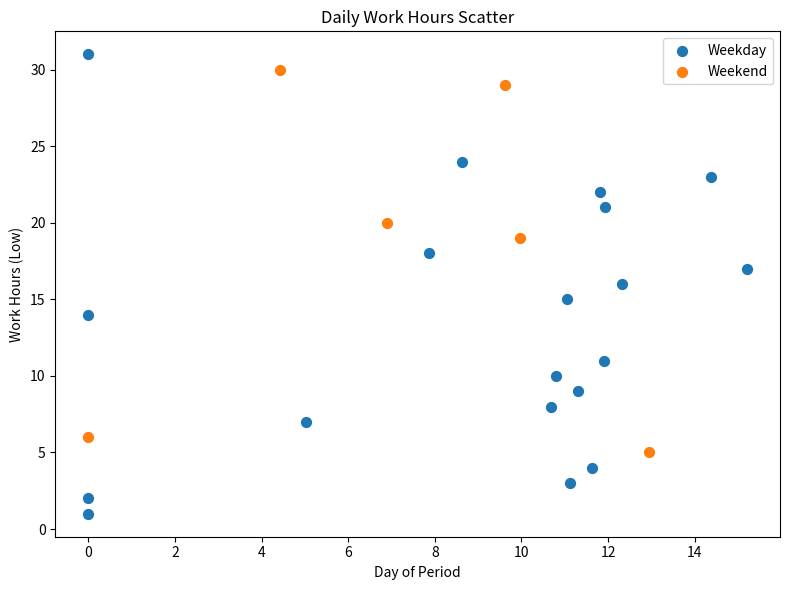

Which series contains the lowest Y value?

Weekday